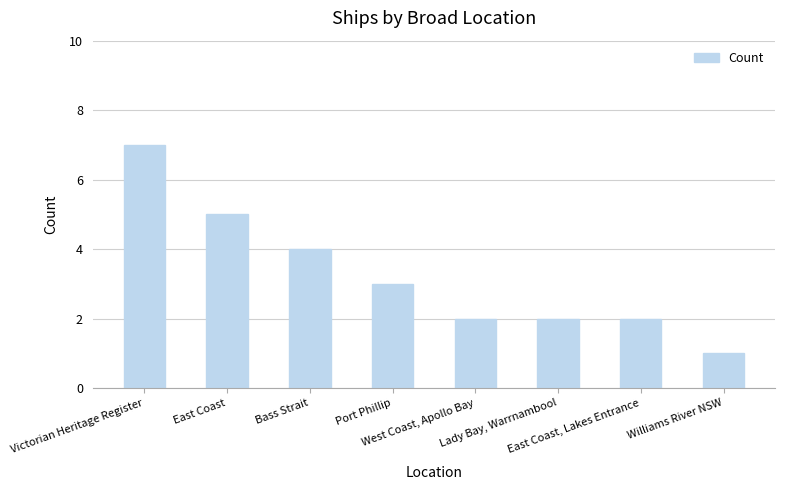

At which label does the data first exceed 3?

Victorian Heritage Register